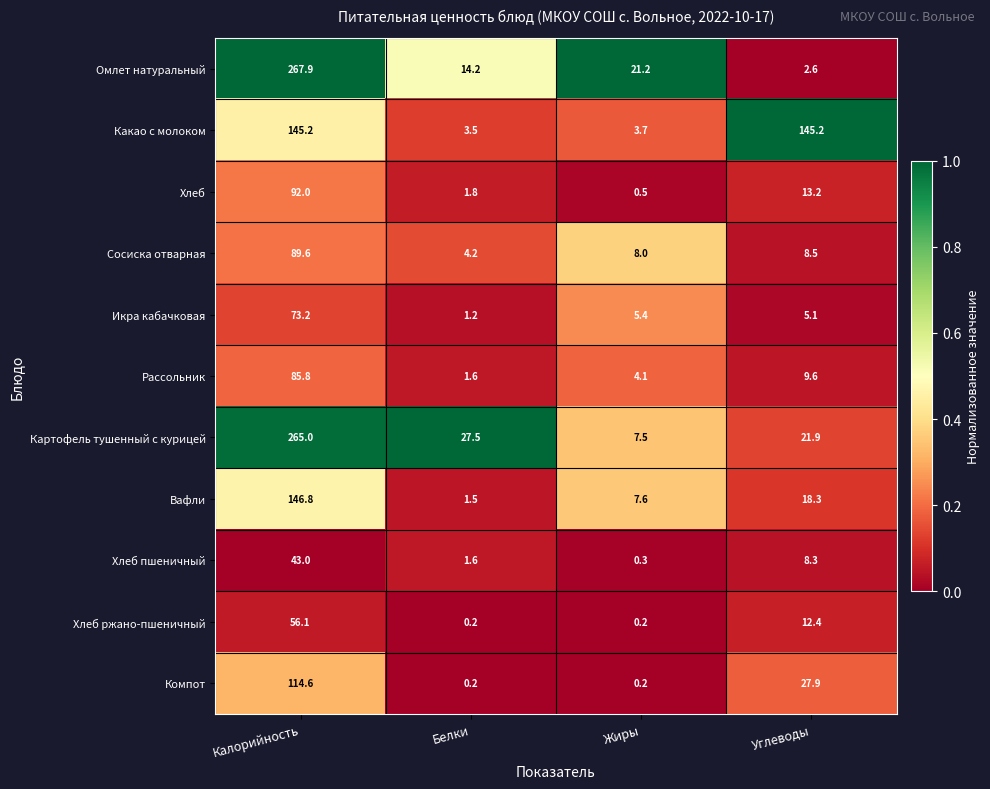

Is it true that Картофель тушенный с курицей equals 7.5 at Жиры?

True